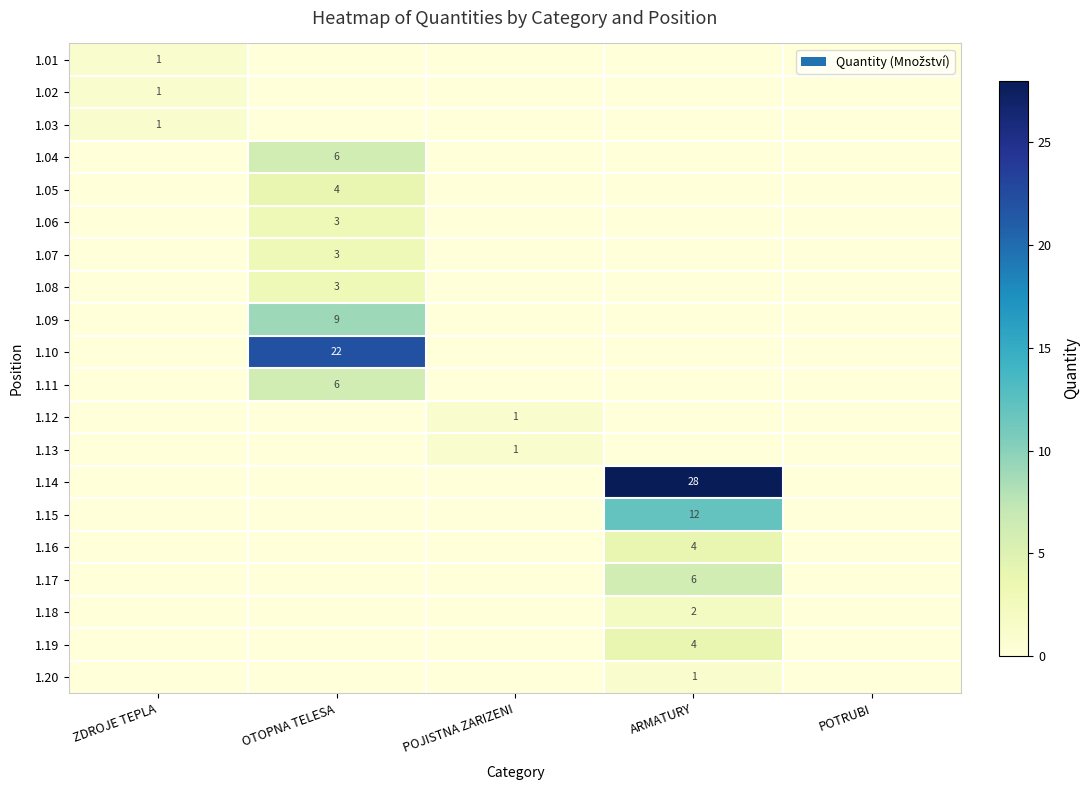

The value of 1.13 at POJISTNA ZARIZENI is 2. True or false?

False